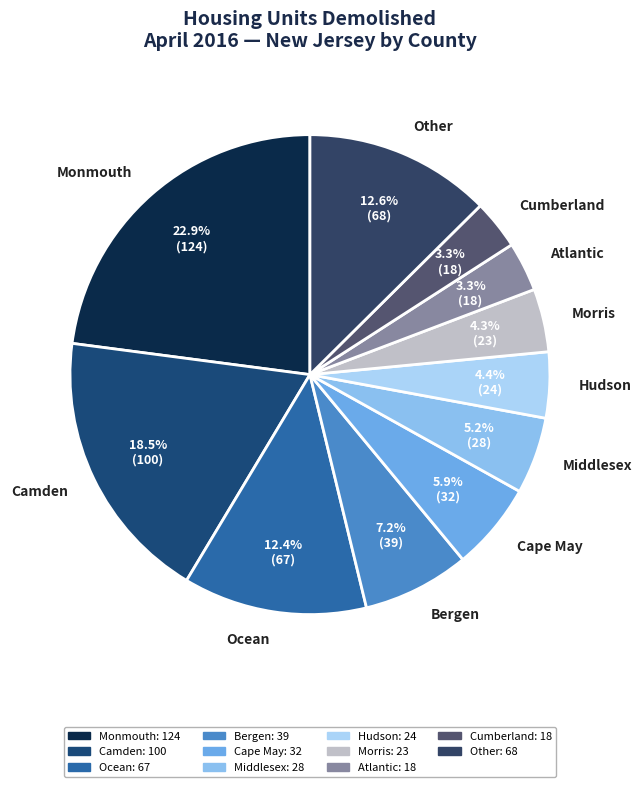

Is there a majority slice in this chart?

No